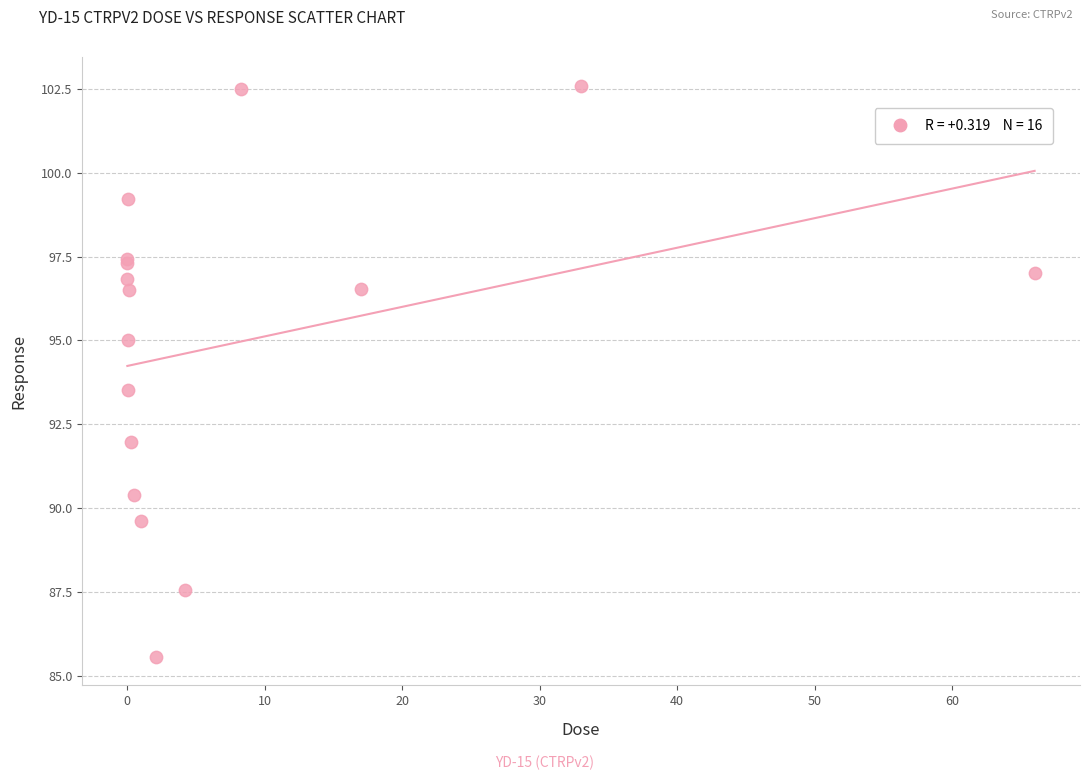

What Y value in the scatter plot is closest to 94?

93.5